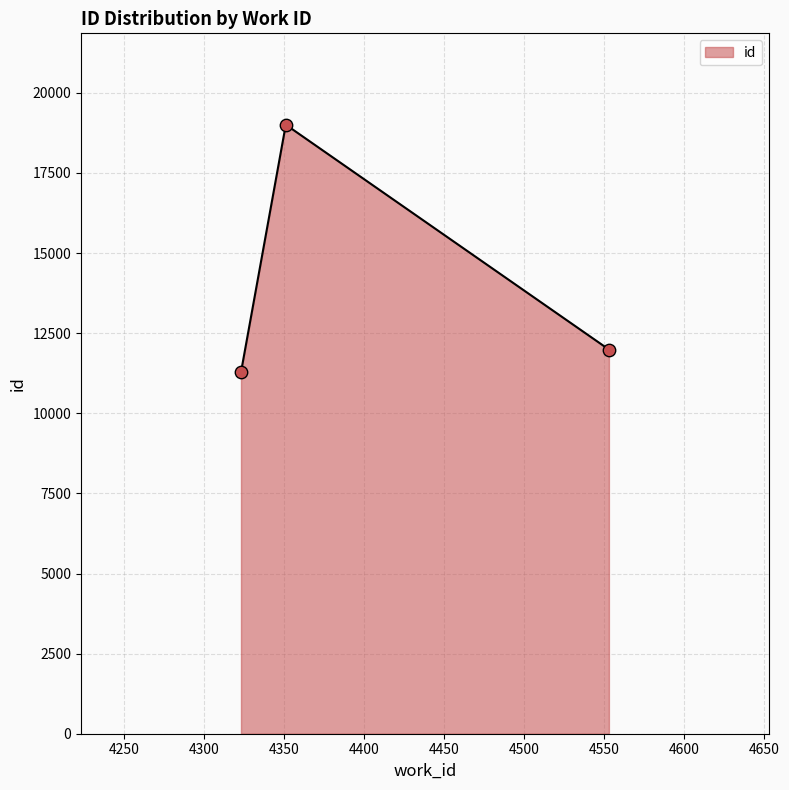

What is the greatest value displayed?

19006